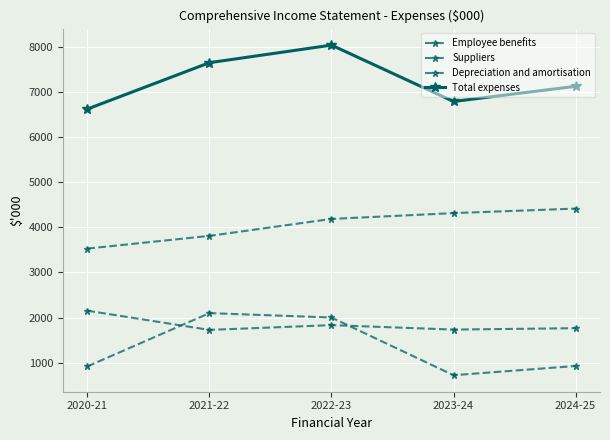

Count the Employee benefits values in the range 3812 to 4317.

3